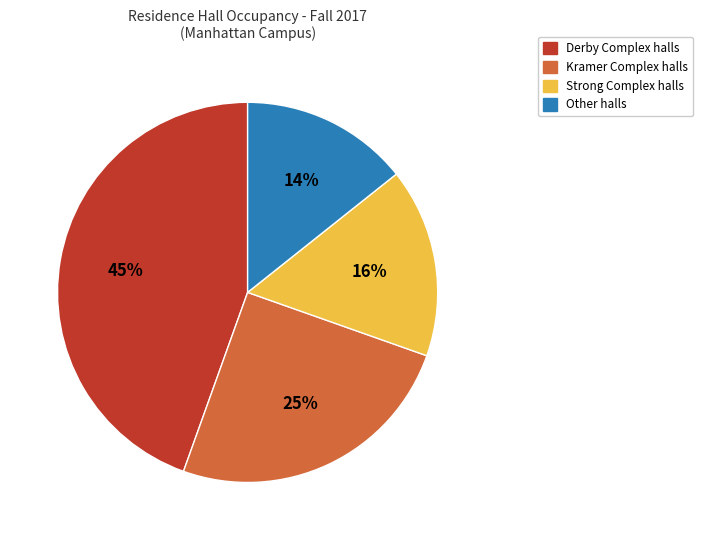

What is the smallest slice in the pie chart?

Other halls